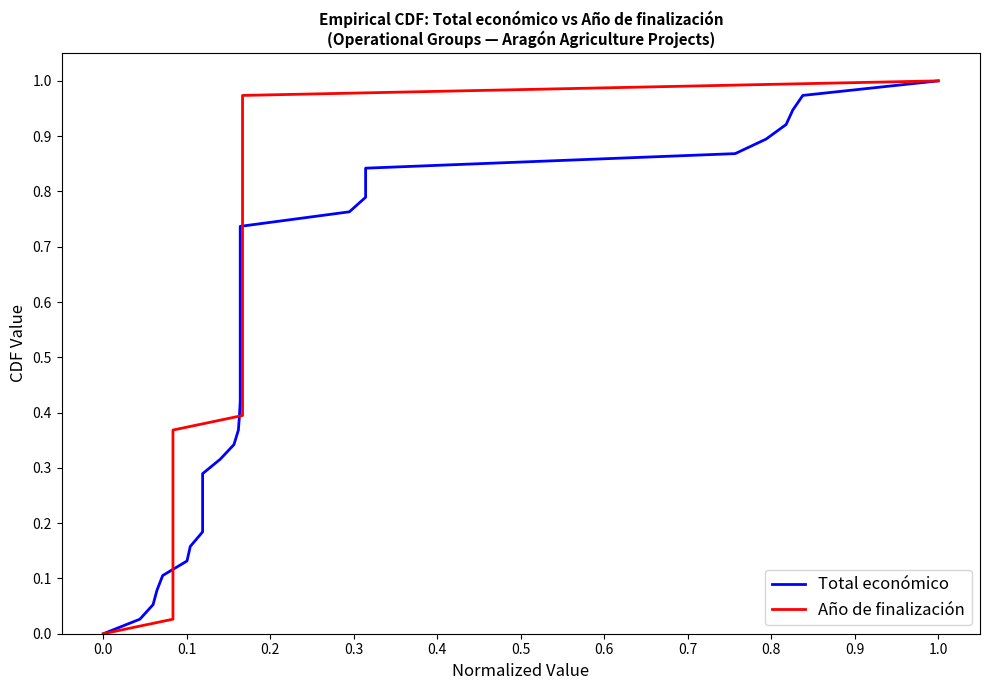

What is the label of the 29th point from the right?

1.0